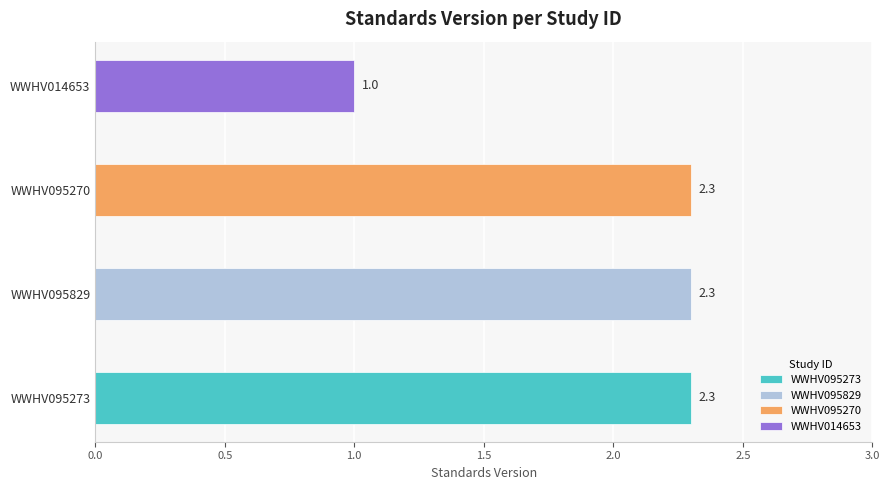

How many data points are less than 2?

1